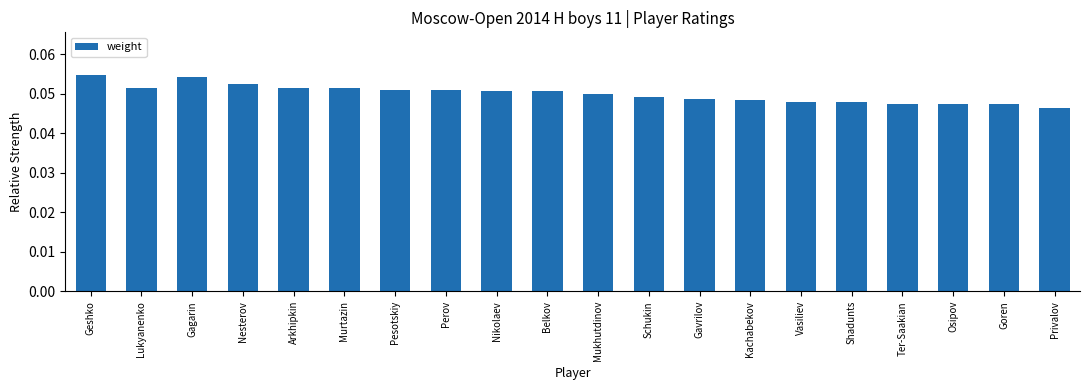

Between Lukyanenko and Schukin, which is larger?

Lukyanenko